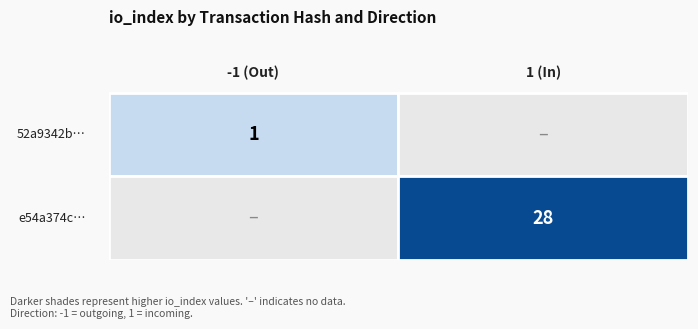

List the series in order of their peak value, highest first.

e54a374c6212313b9ac2d546c0caf1349995895, 52a9342bdad93e22adaa877701c80098400bbc4